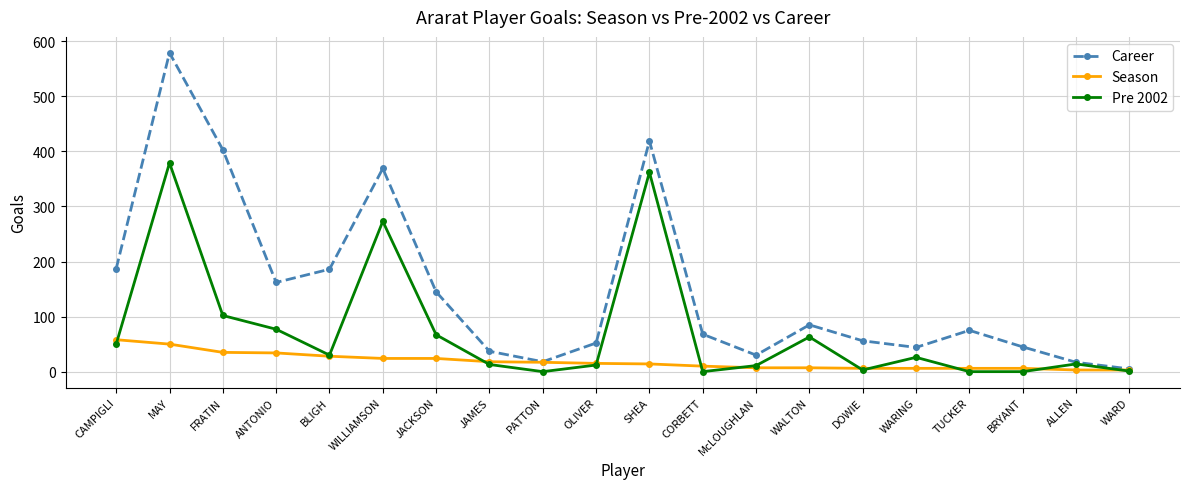

True or false: Career has more than 1 points higher than both neighbors.

True